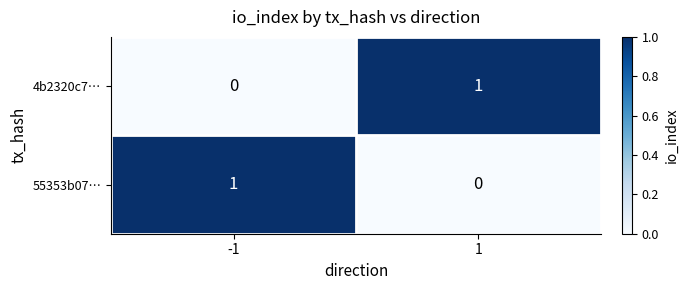

The 55353b07… series shows 0 at 1. True or false?

True